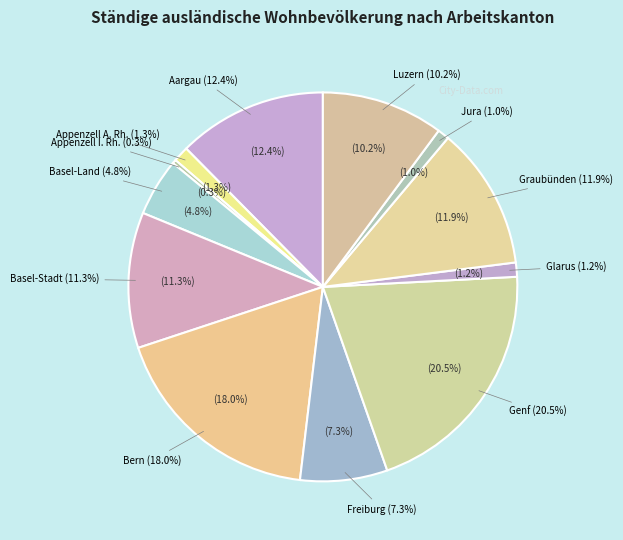

What is the total percentage of Jura and Aargau?

13.4%